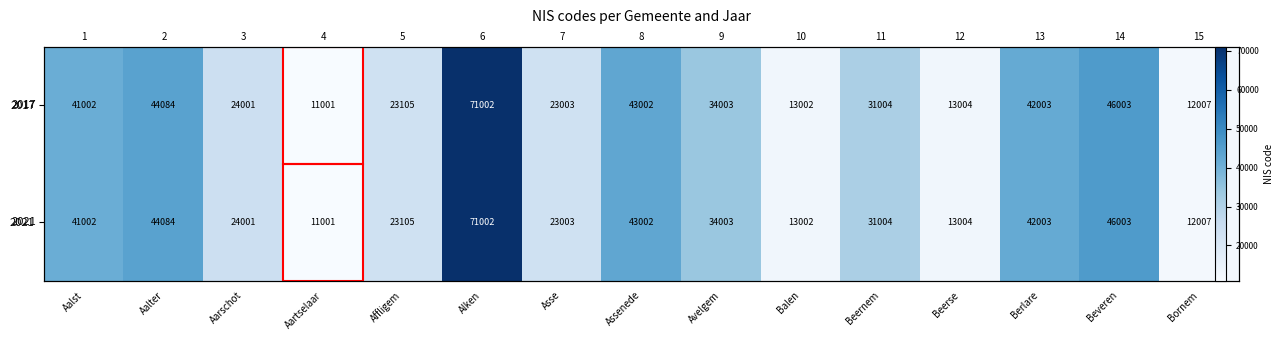

Which series has the largest total across all categories?

2017